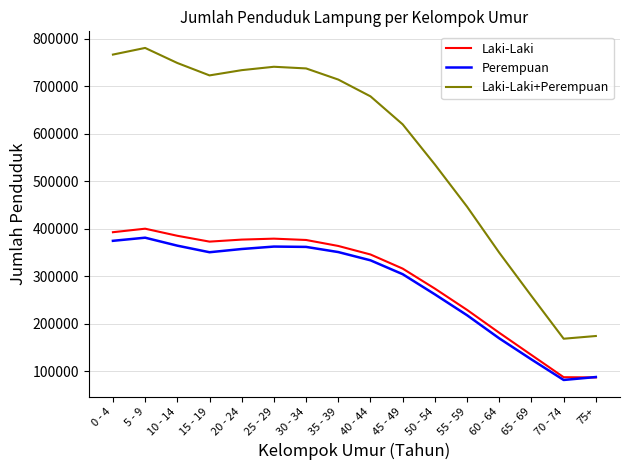

True or false: Laki-Laki+Perempuan and Laki-Laki cross at least once.

False